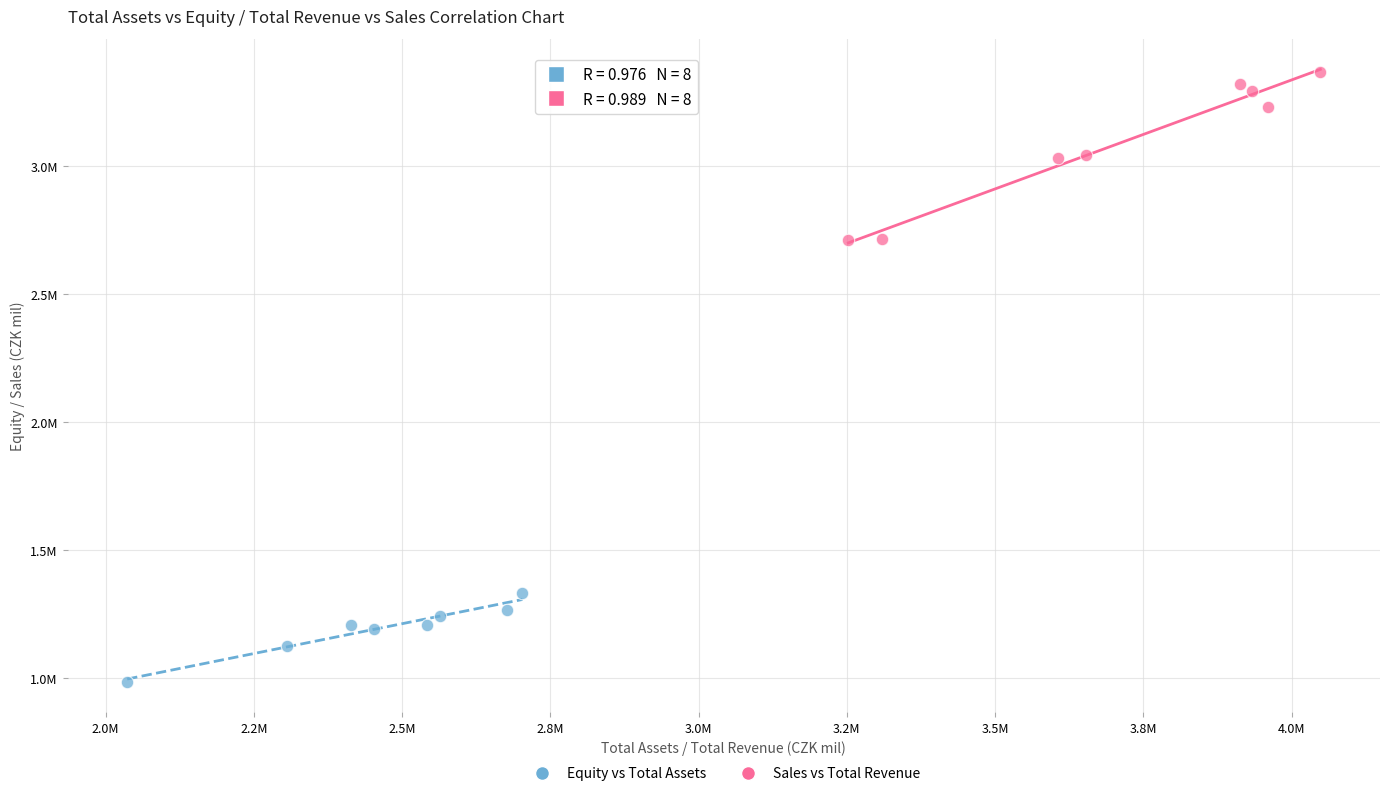

Which series contains the lowest Y value?

Equity vs Total Assets